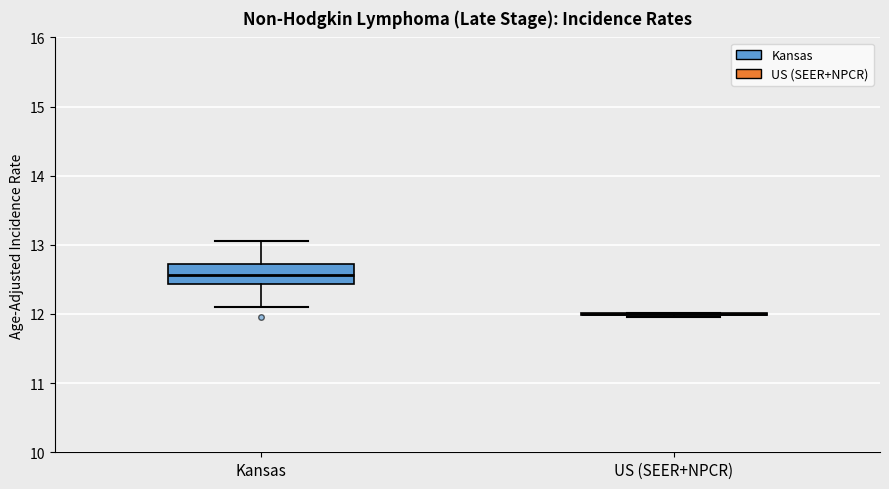

Where does the upper whisker of the box for Kansas end on the y-axis? The values are not printed on the chart, so give them approximately, as read against the axis.

13.1